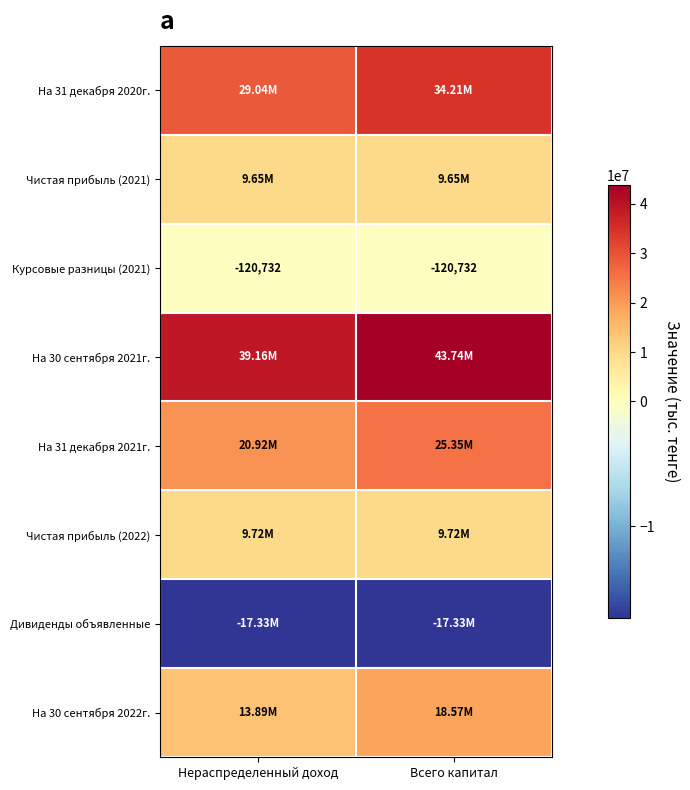

What is the difference between the maximum and minimum values in the На 31 декабря 2020г. series?

5168162